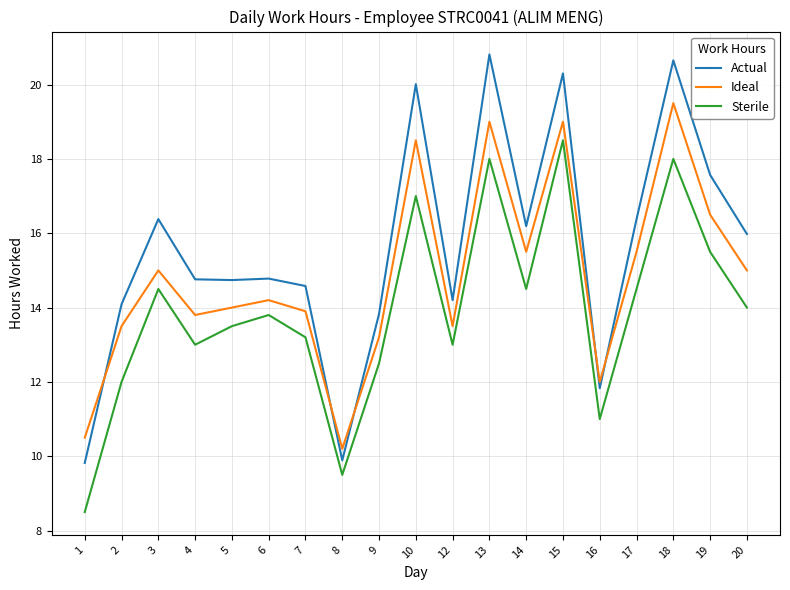

What is the sum of all Sterile values?

264.5